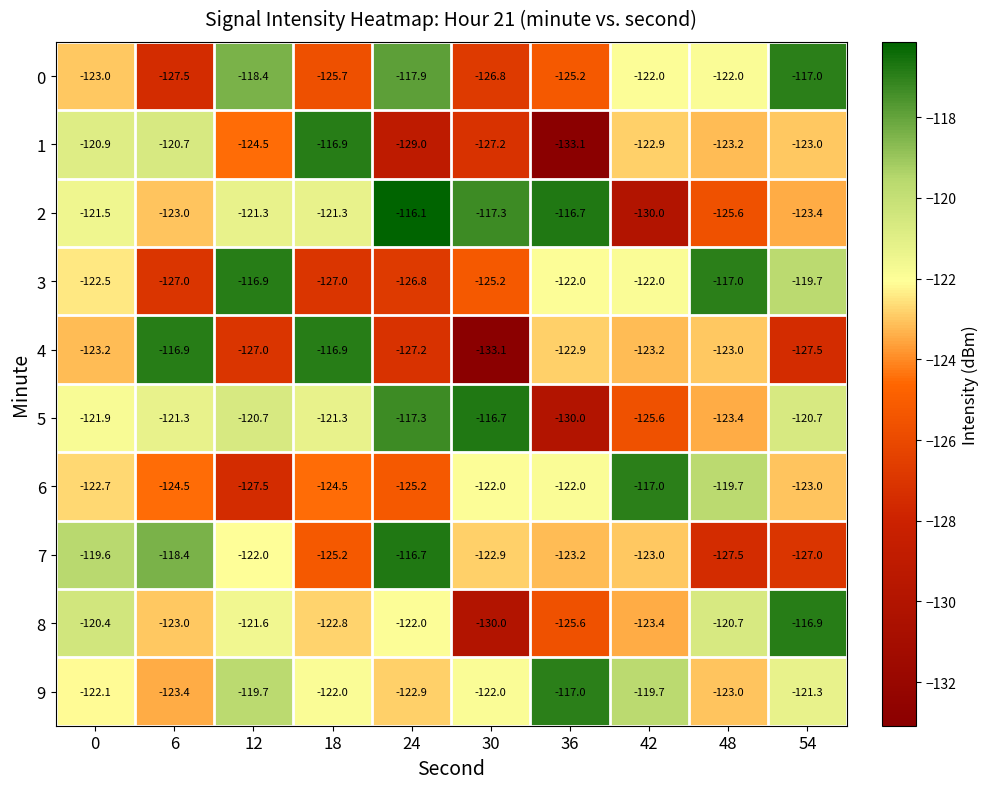

What is the spread (max minus min) of values at 0?

3.6